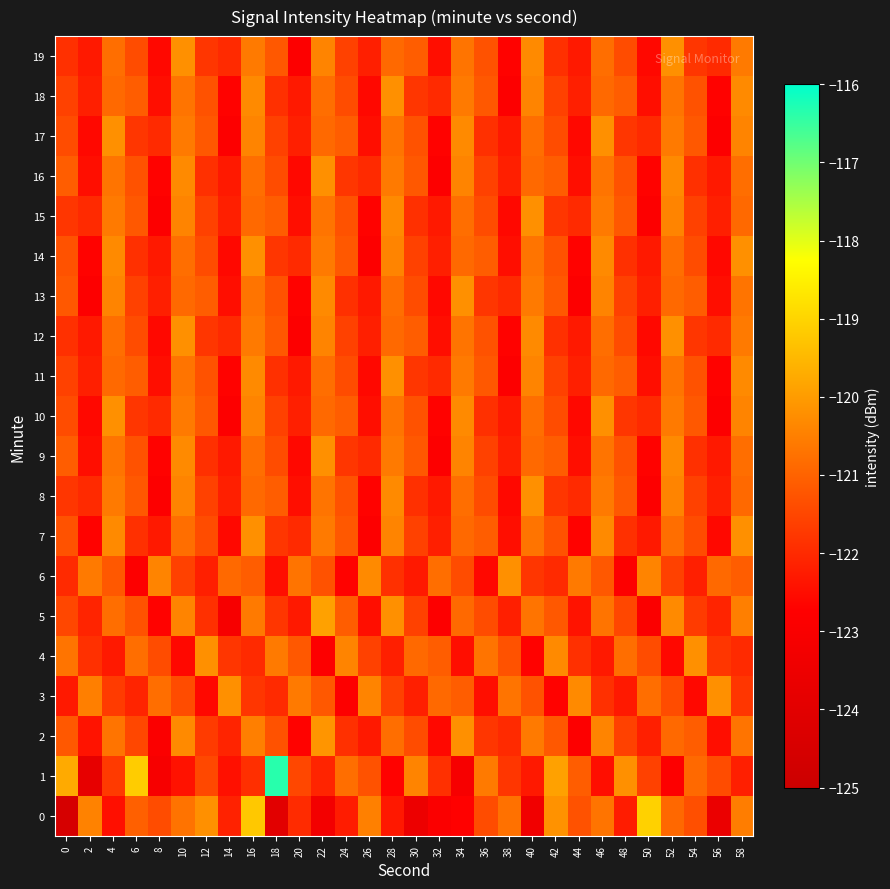

At which category is the sum across all series the highest?

16